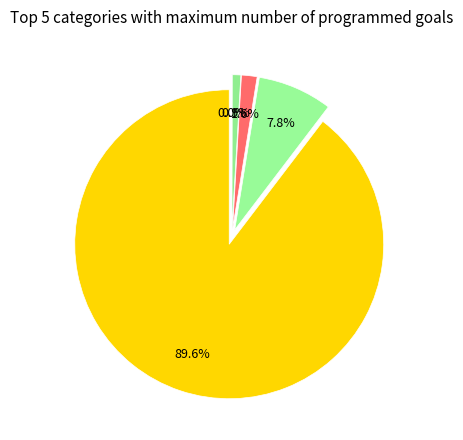

What is the change in value from DIRECCION ARTISTICA (VISITANTES) to DIRECCION DE LOGISTICA Y PROTOCOLO (OLAS)?

+212717